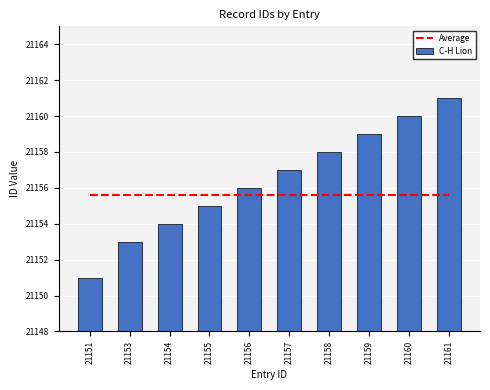

What is the total value across all series at 21160?

42315.6